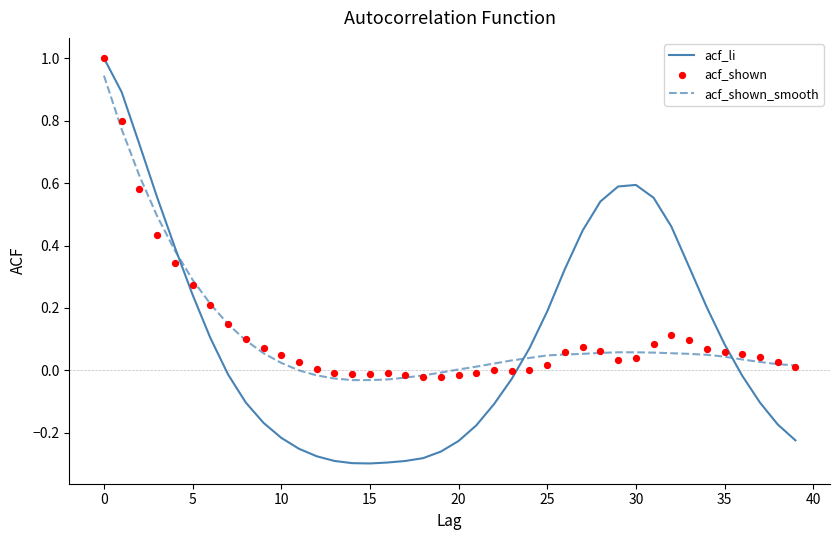

What are all the series names shown in the legend?

acf_li, acf_shown_smooth, acf_shown